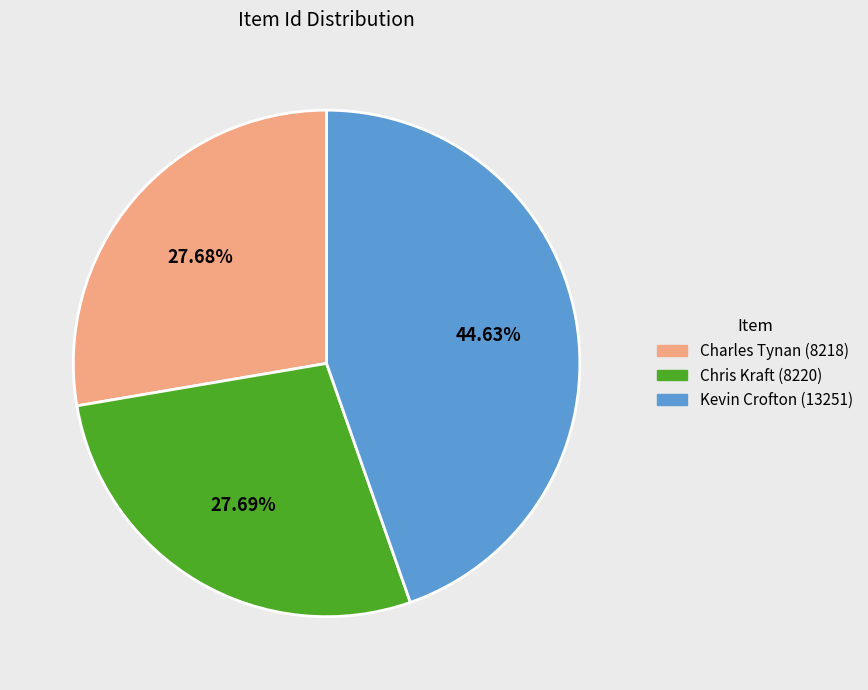

How many slices are in this pie chart?

3